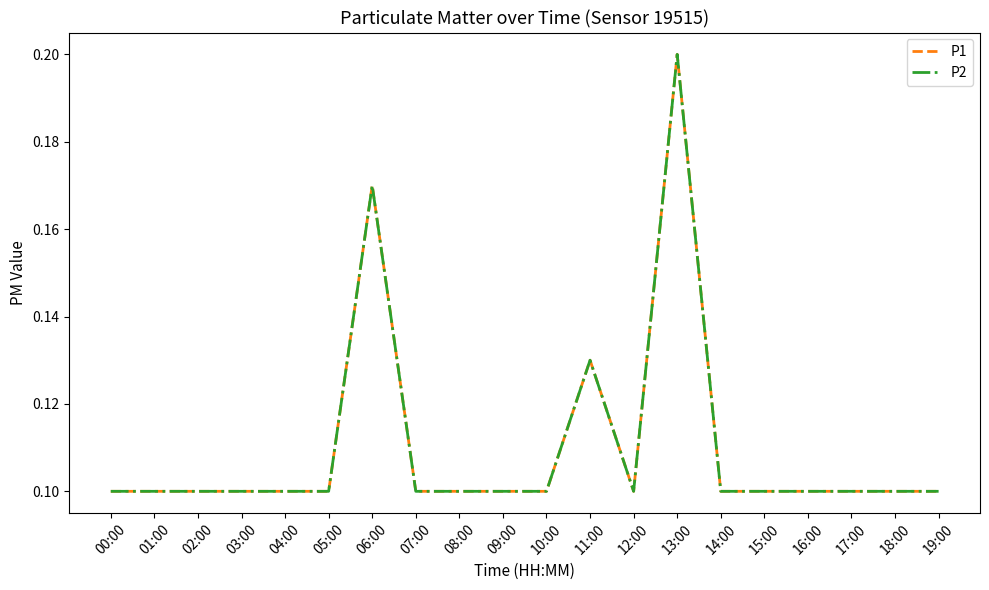

Between 13:00 and 07:00, which is larger?

13:00